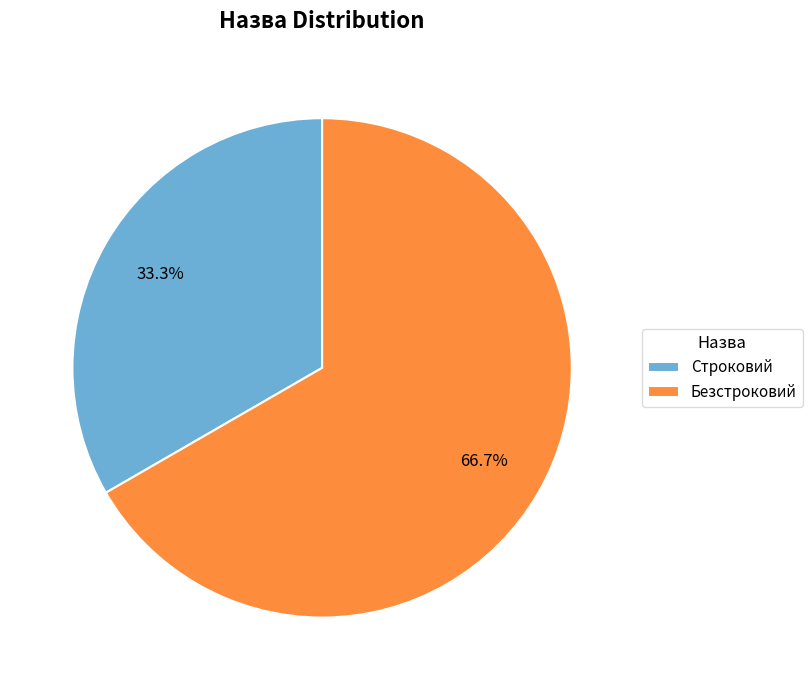

To the nearest percent, what is the combined percentage of Безстроковий and Строковий?

100%